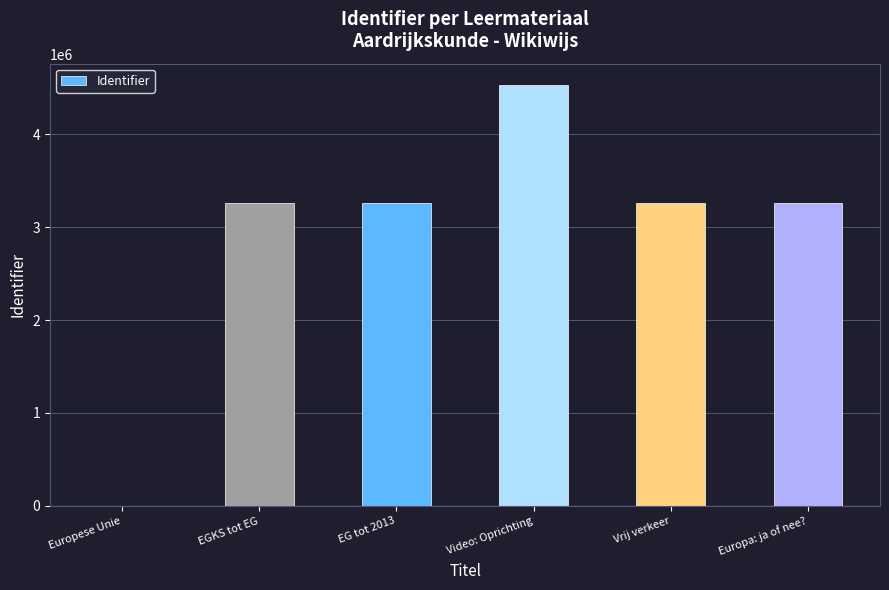

Which label corresponds to the largest value in the chart?

Video: Oprichting